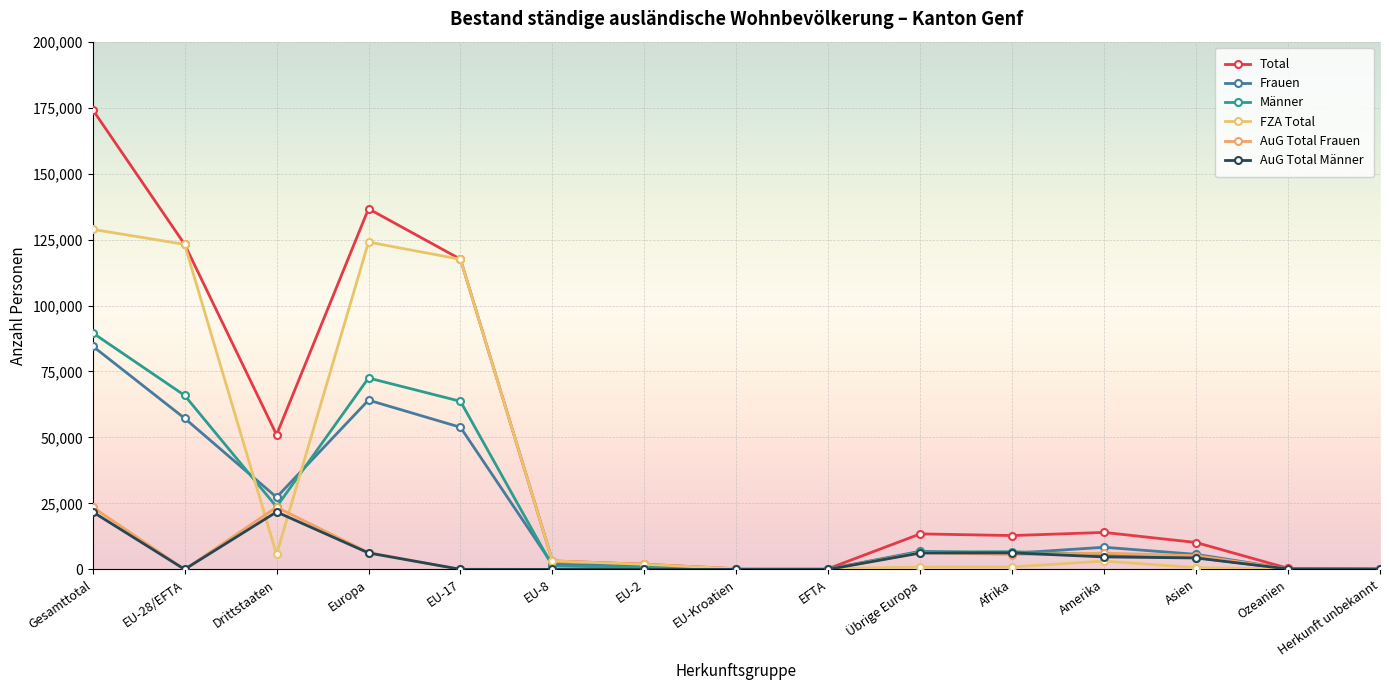

List the series in order of their peak value, lowest first.

AuG Total Männer, AuG Total Frauen, Frauen, Männer, FZA Total, Total